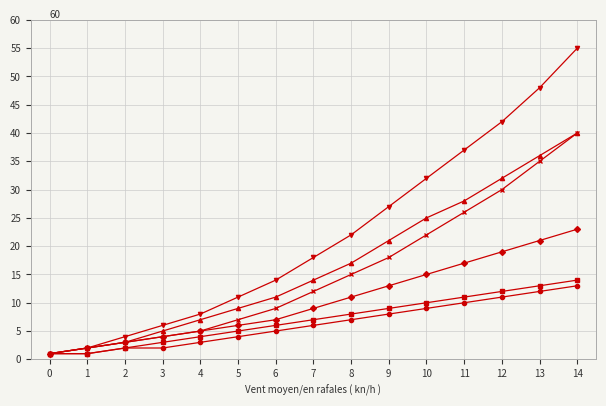

At which category is the sum across all series the highest?

14